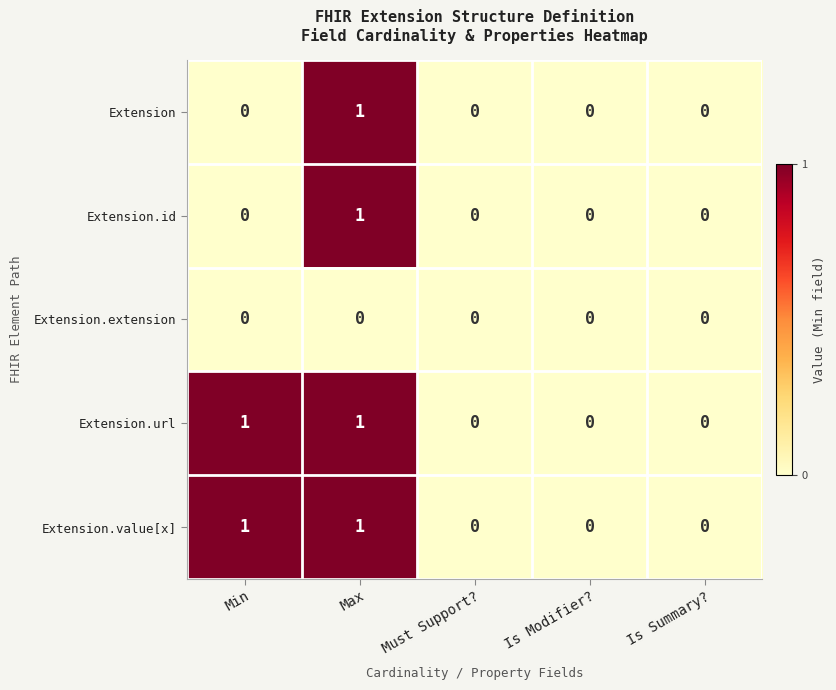

True or false: Extension.id has a value of 1 at Must Support?.

False